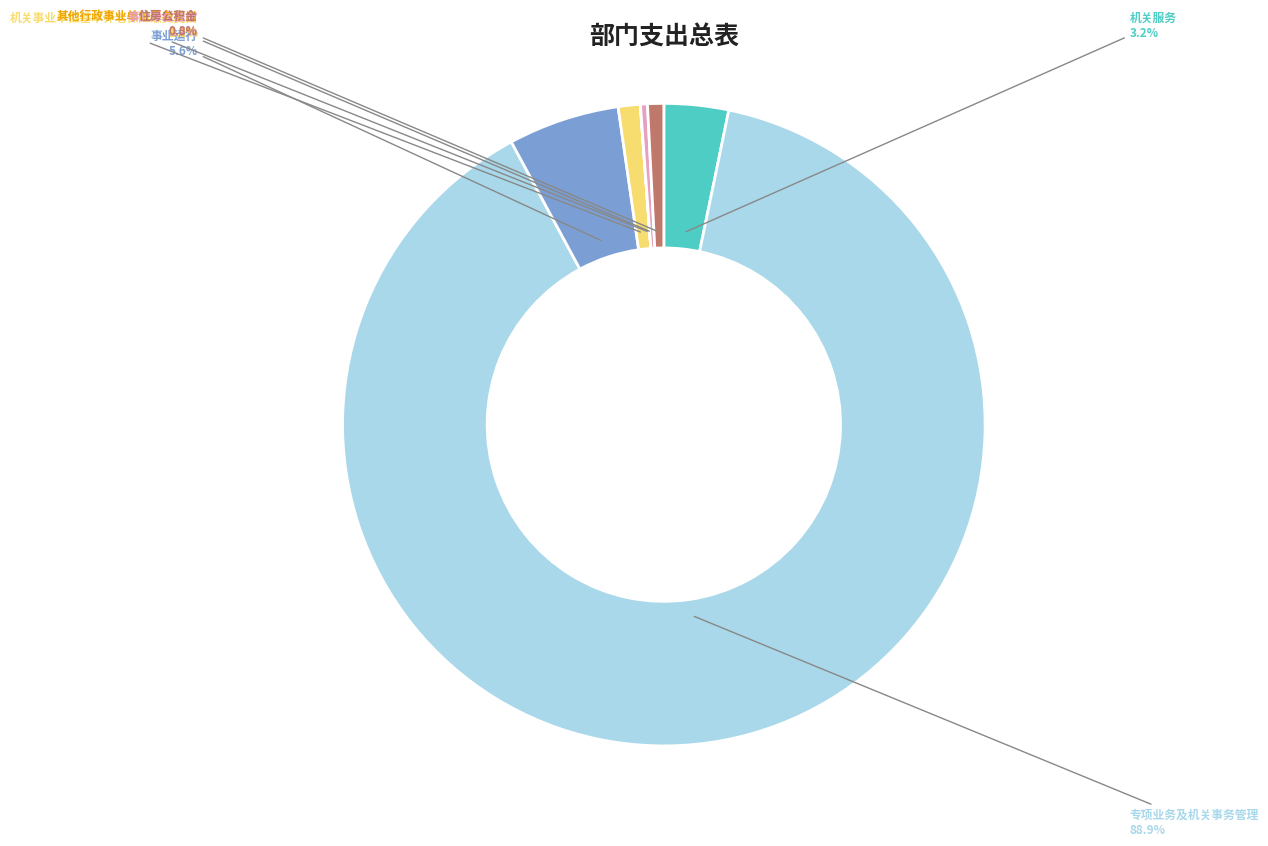

Which category accounts for the majority?

专项业务及机关事务管理